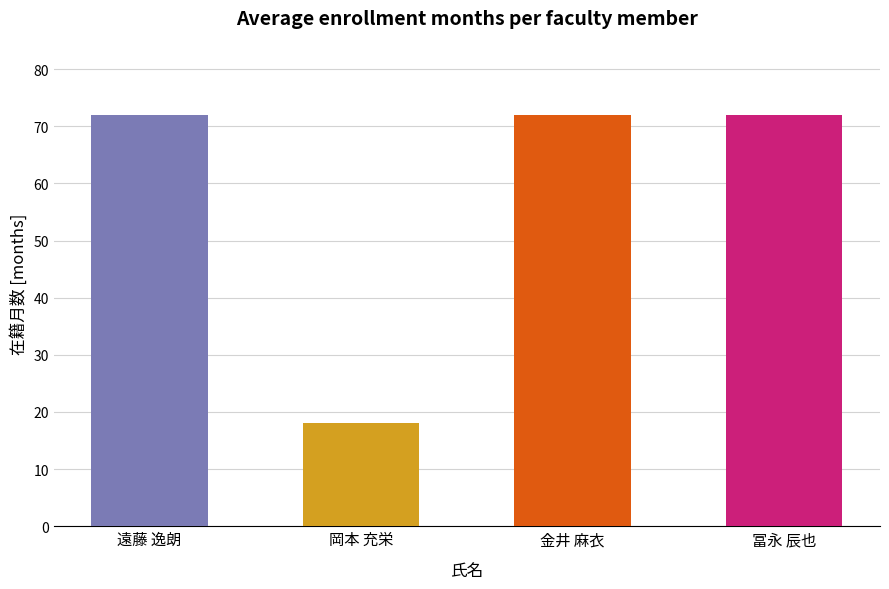

Does the chart contain stacked bars?

No